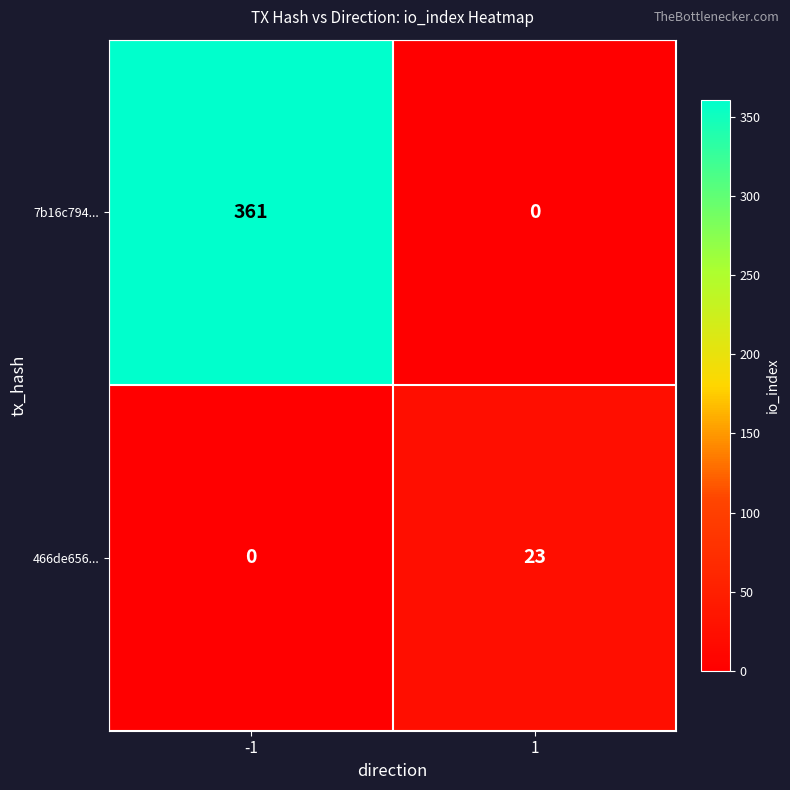

How many categories are shown in the chart?

2